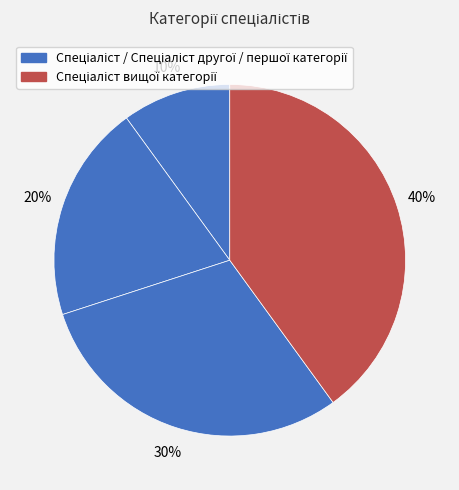

How many slices are in this pie chart?

4